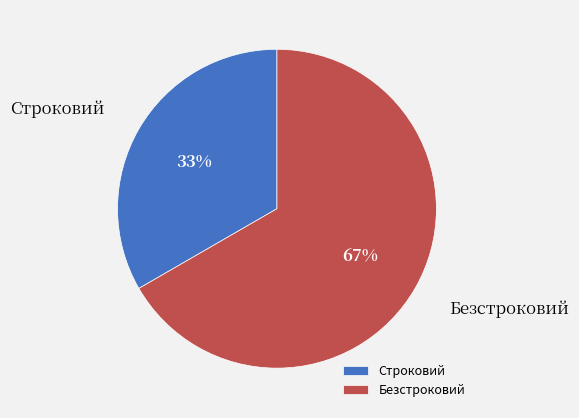

To the nearest percent, what percentage of the pie is Безстроковий?

67%